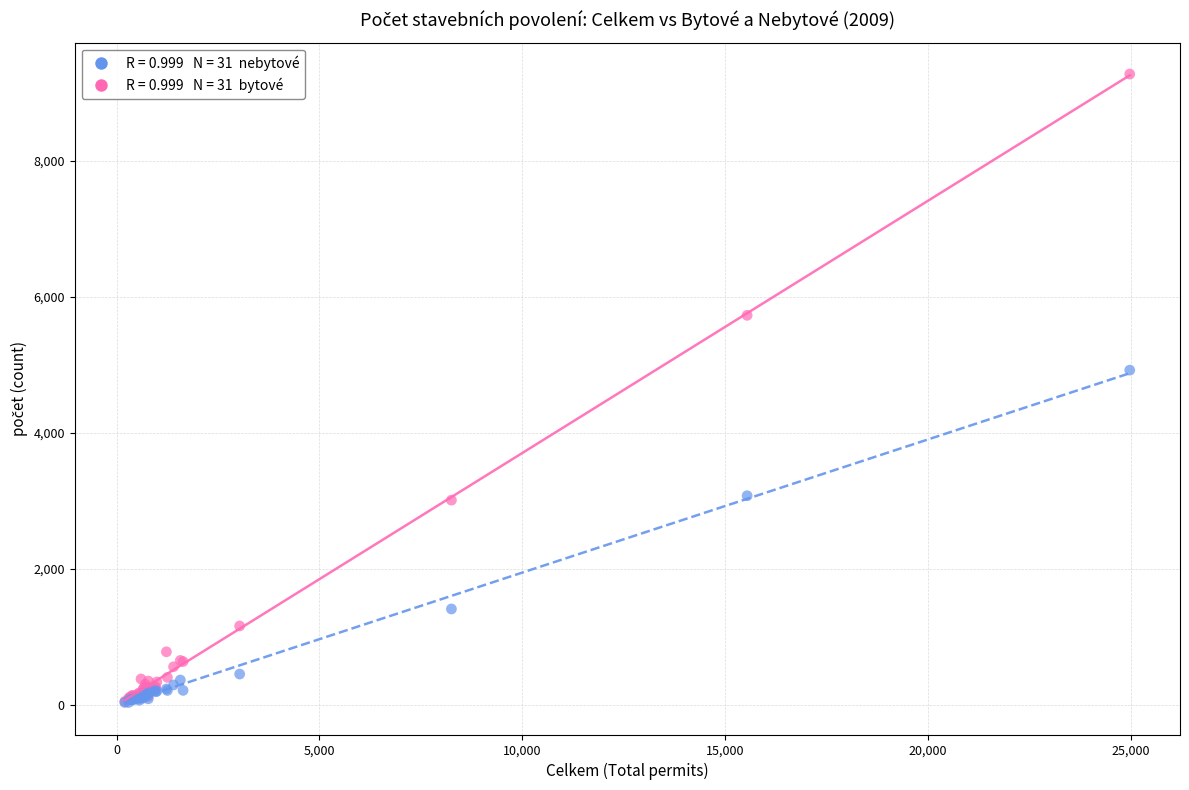

Across all series, what Y value is closest to 4659?

4926